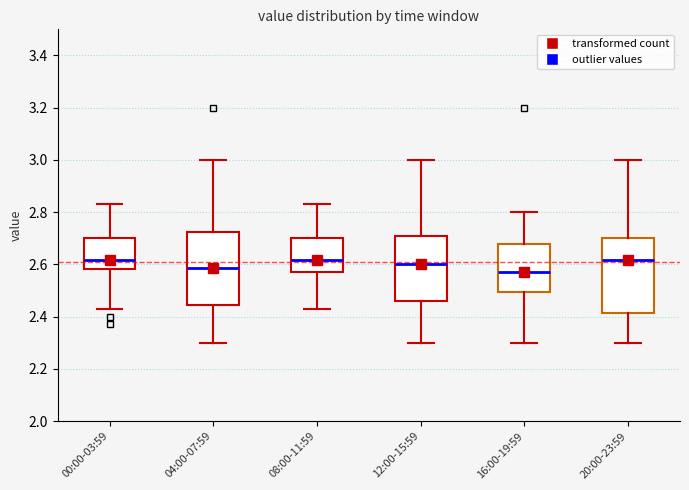

Reading left to right, read every box against the y-axis: the position of its median line, the range the box covers, and the ends of its whiskers. The values are not printed on the chart, so give them approximately, as read against the axis.

00:00-03:59: median 2.62, box 2.58 to 2.70, whiskers 2.44 to 2.84
04:00-07:59: median 2.58, box 2.44 to 2.72, whiskers 2.30 to 3.00
08:00-11:59: median 2.62, box 2.58 to 2.70, whiskers 2.44 to 2.84
12:00-15:59: median 2.60, box 2.46 to 2.70, whiskers 2.30 to 3.00
16:00-19:59: median 2.58, box 2.50 to 2.68, whiskers 2.30 to 2.80
20:00-23:59: median 2.62, box 2.42 to 2.70, whiskers 2.30 to 3.00